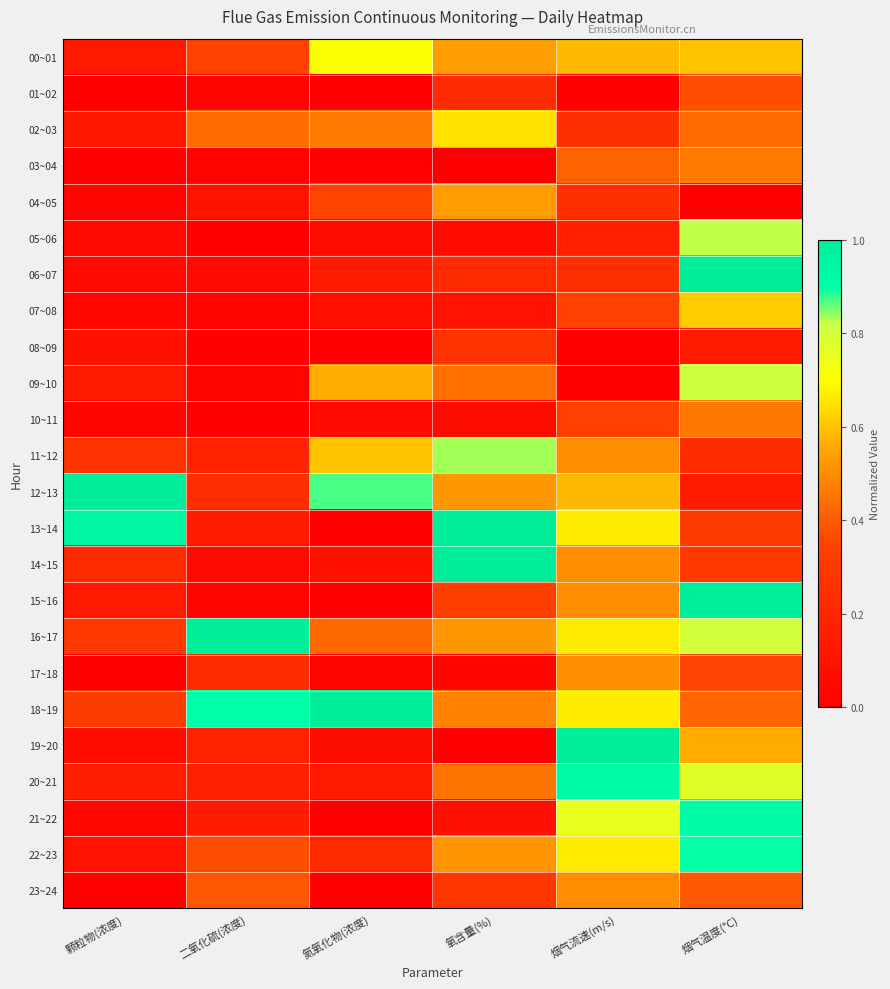

Which series has the largest total across all categories?

18~19